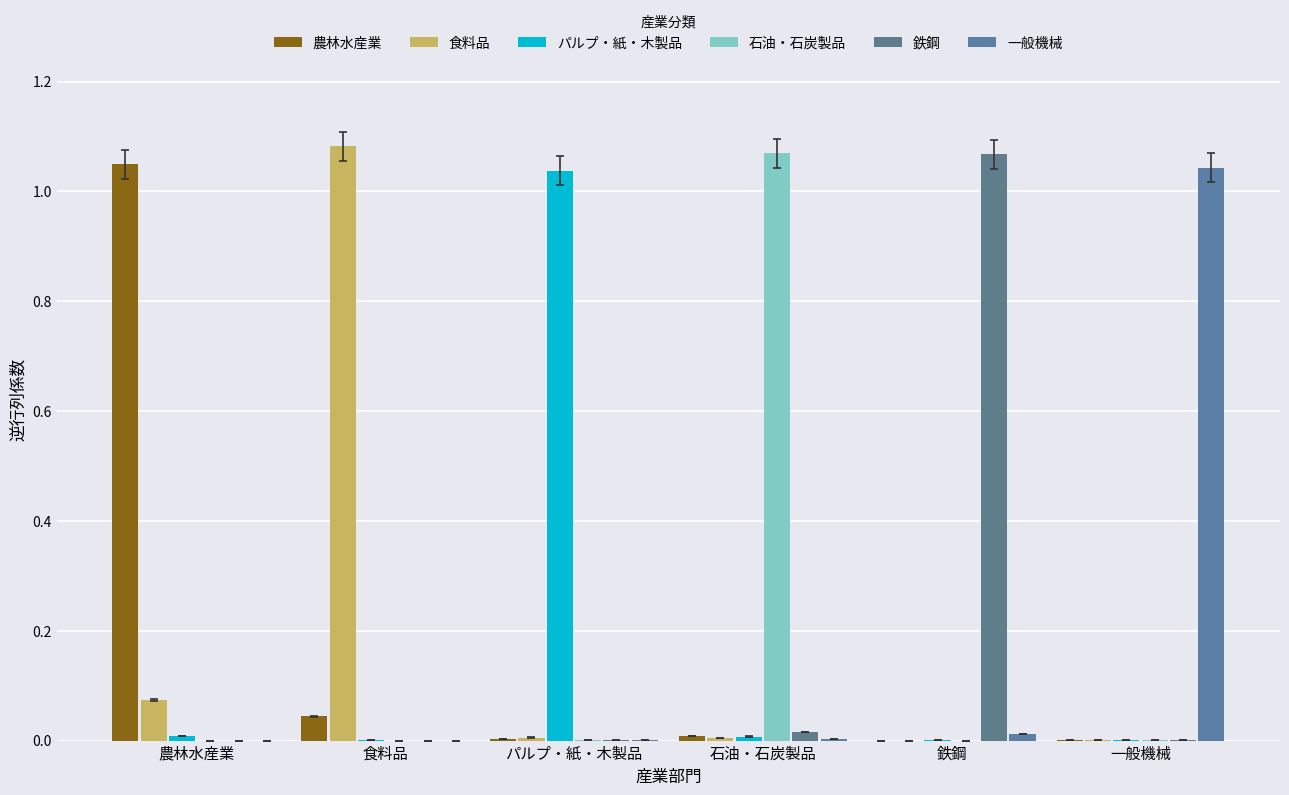

How many groups of bars are there?

6